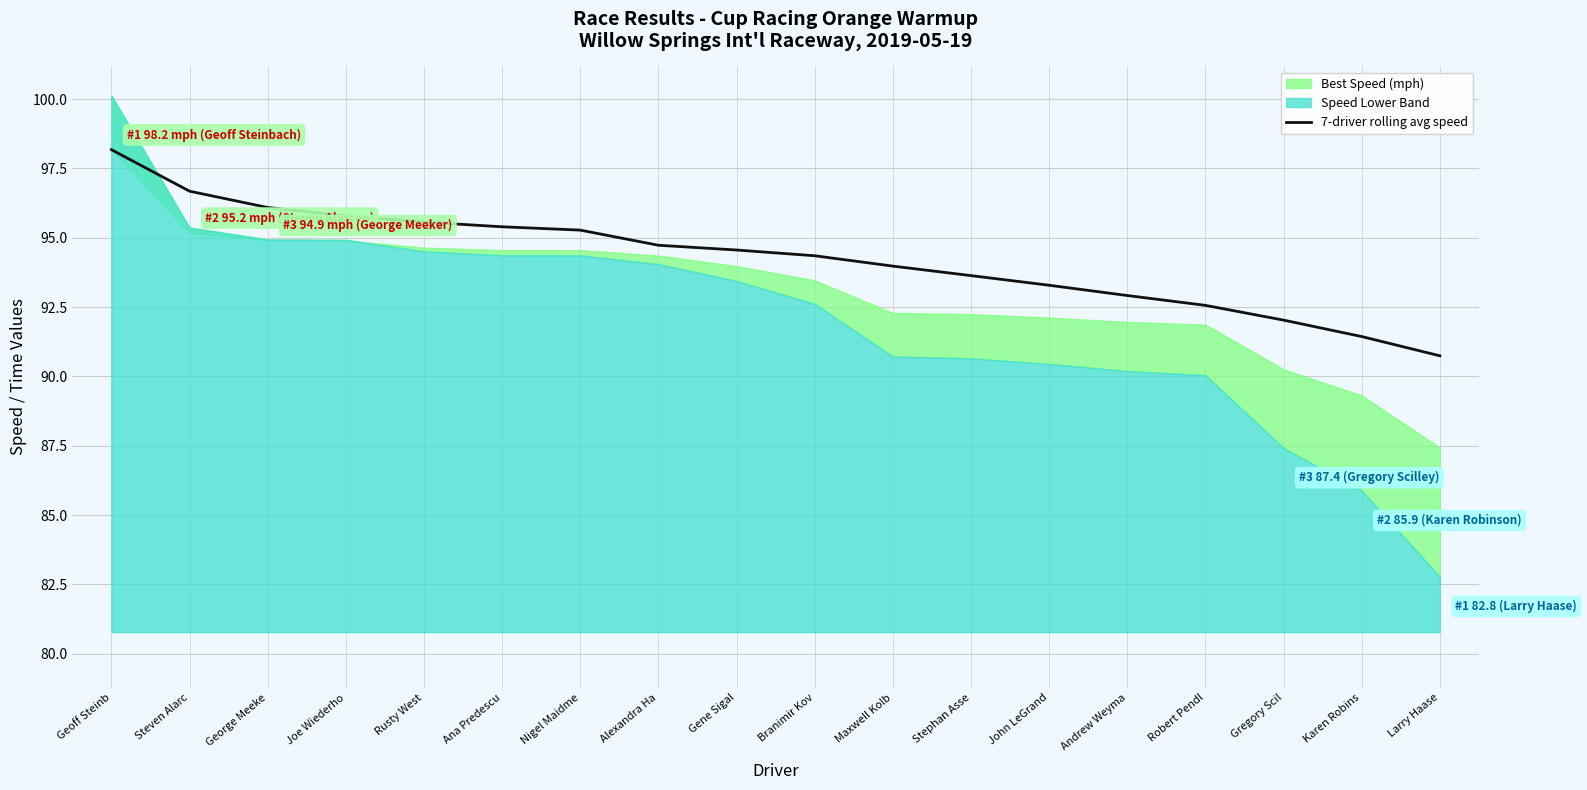

What position from the right is Rusty West?

14